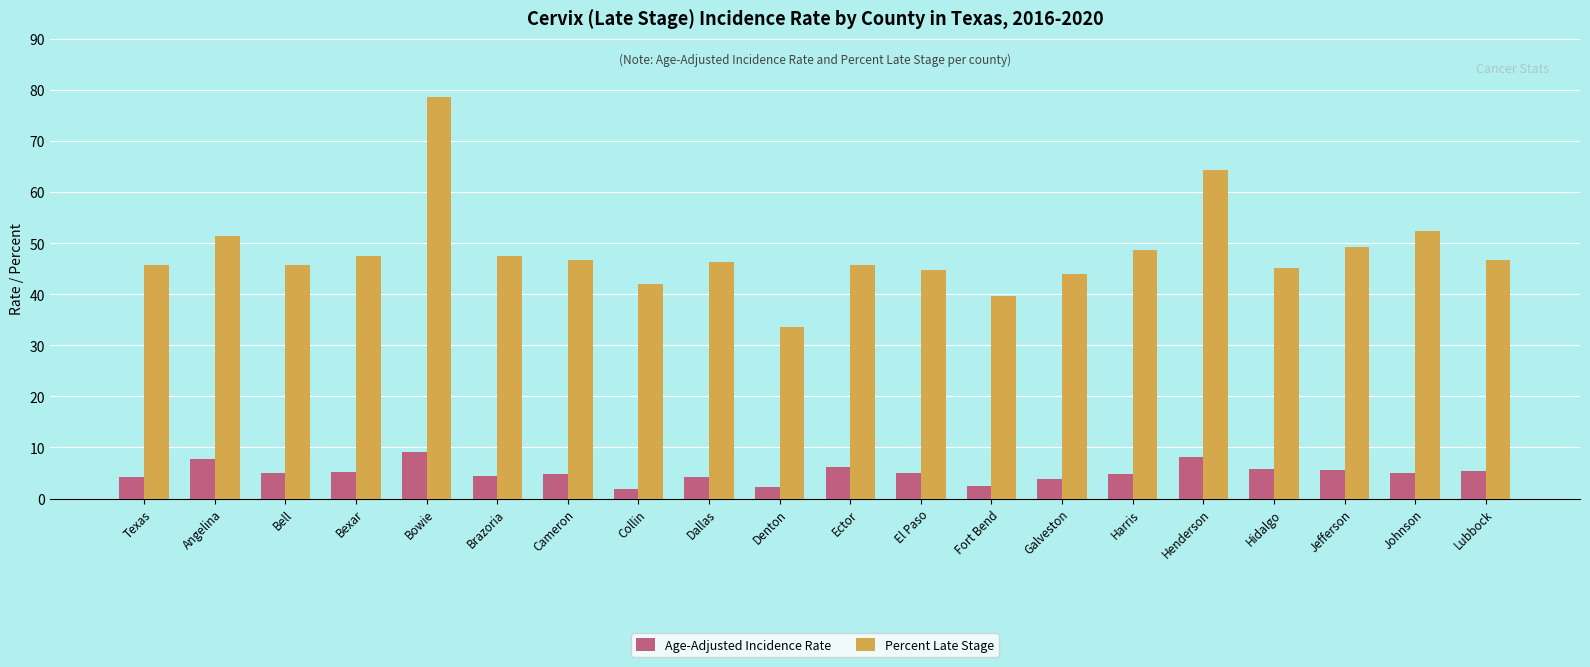

True or false: Age-Adjusted Incidence Rate has a value of 3.8 at Galveston.

True